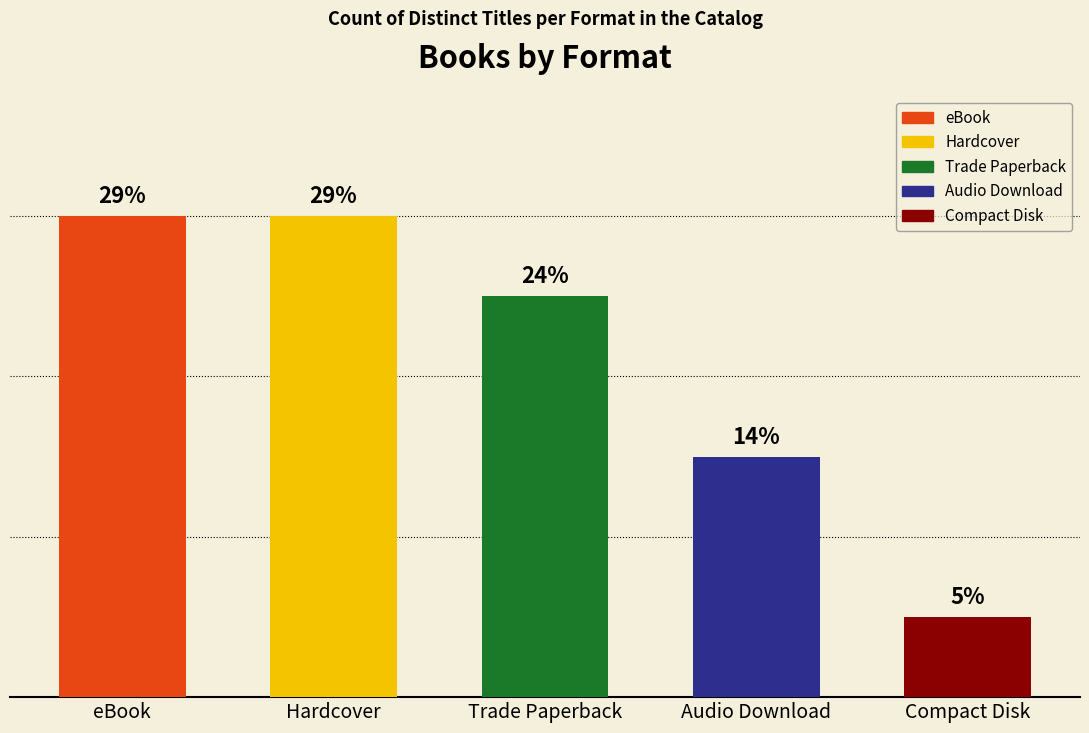

List the labels in order of value, smallest first.

Compact Disk, Audio Download, Trade Paperback, Hardcover, eBook